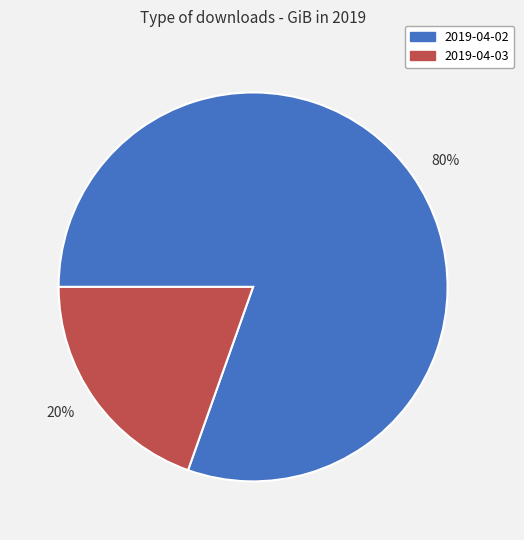

Rank the categories by value from highest to lowest.

80%, 20%